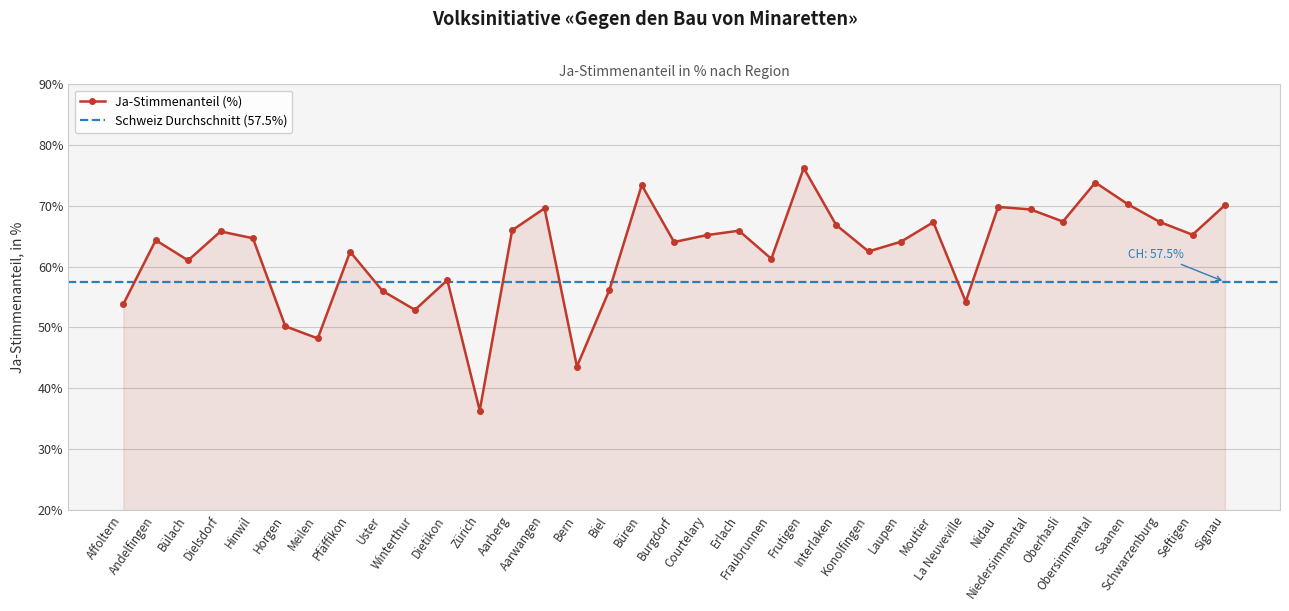

The value at Biel is 36.9. True or false?

False